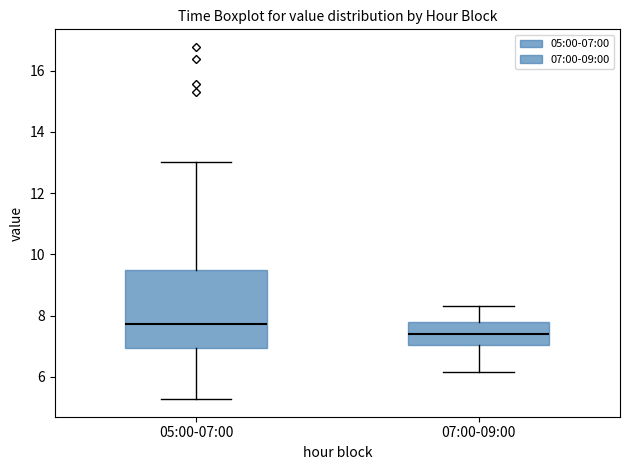

Where is the lower edge of the box for 07:00-09:00 on the y-axis? The values are not printed on the chart, so give them approximately, as read against the axis.

7.0